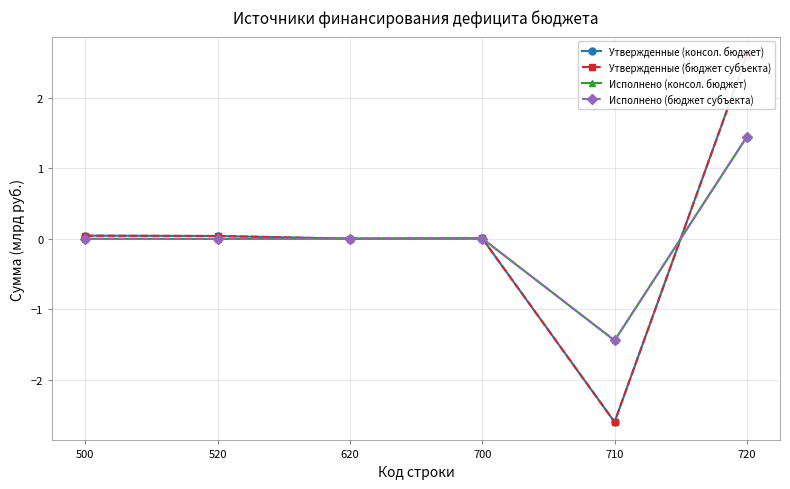

In Исполнено (бюджет субъекта), how many points are lower than both neighbors (excluding endpoints)?

2